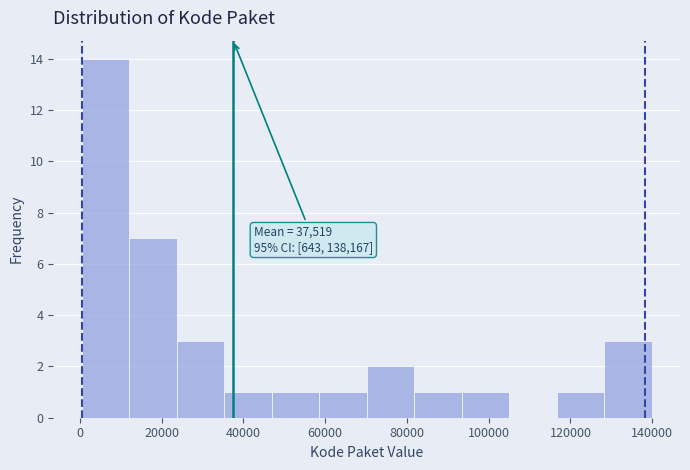

Over which range of the x-axis is the bar tallest?

0 to 12000